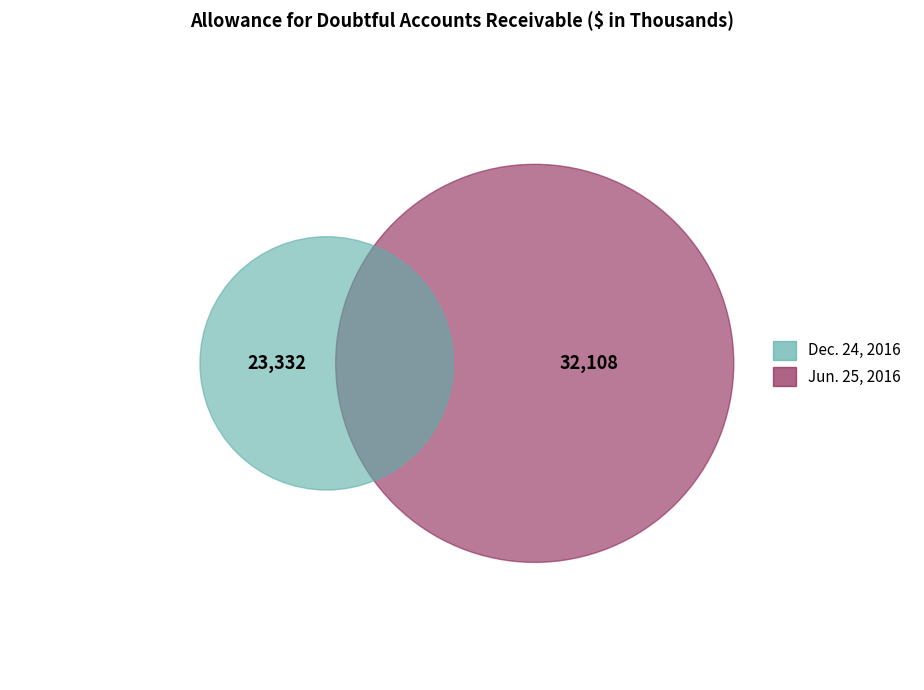

True or false: Jun. 25, 2016 accounts for 72% of the total.

False